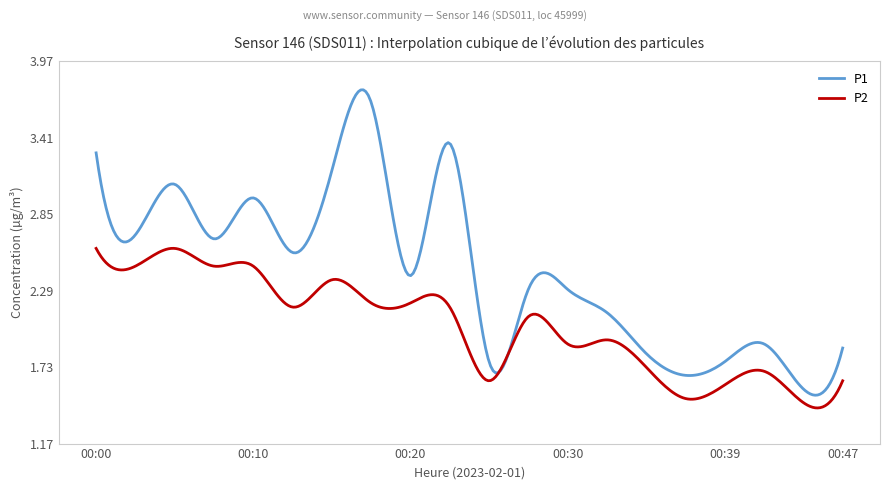

Rank the series by their maximum value, from highest to lowest.

P1, P2